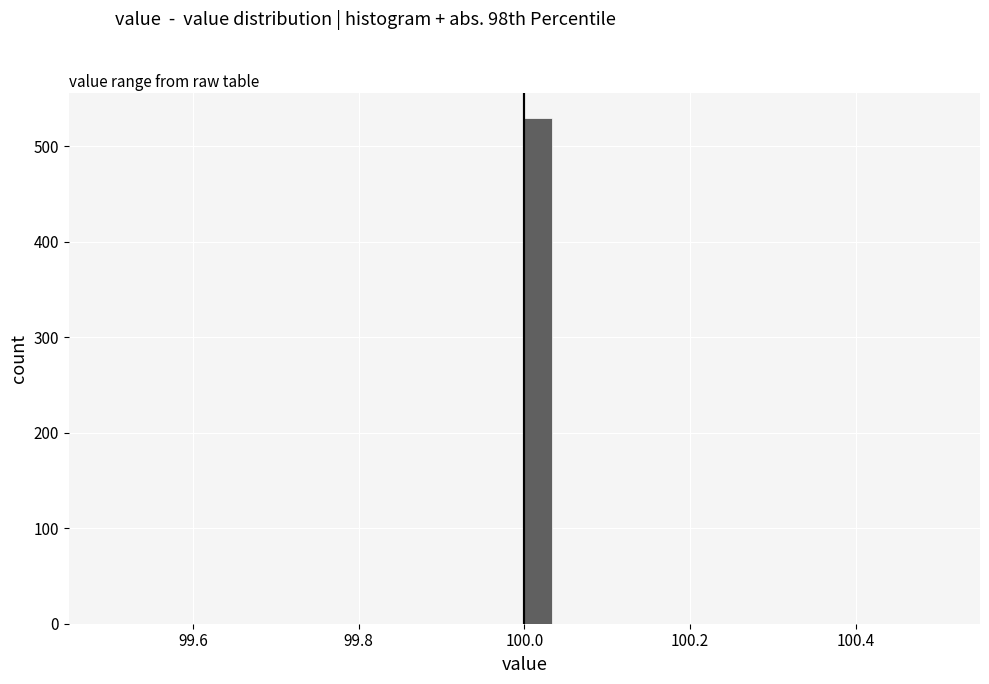

Read against the x-axis, roughly where is the centre of the tallest bar?

100.02